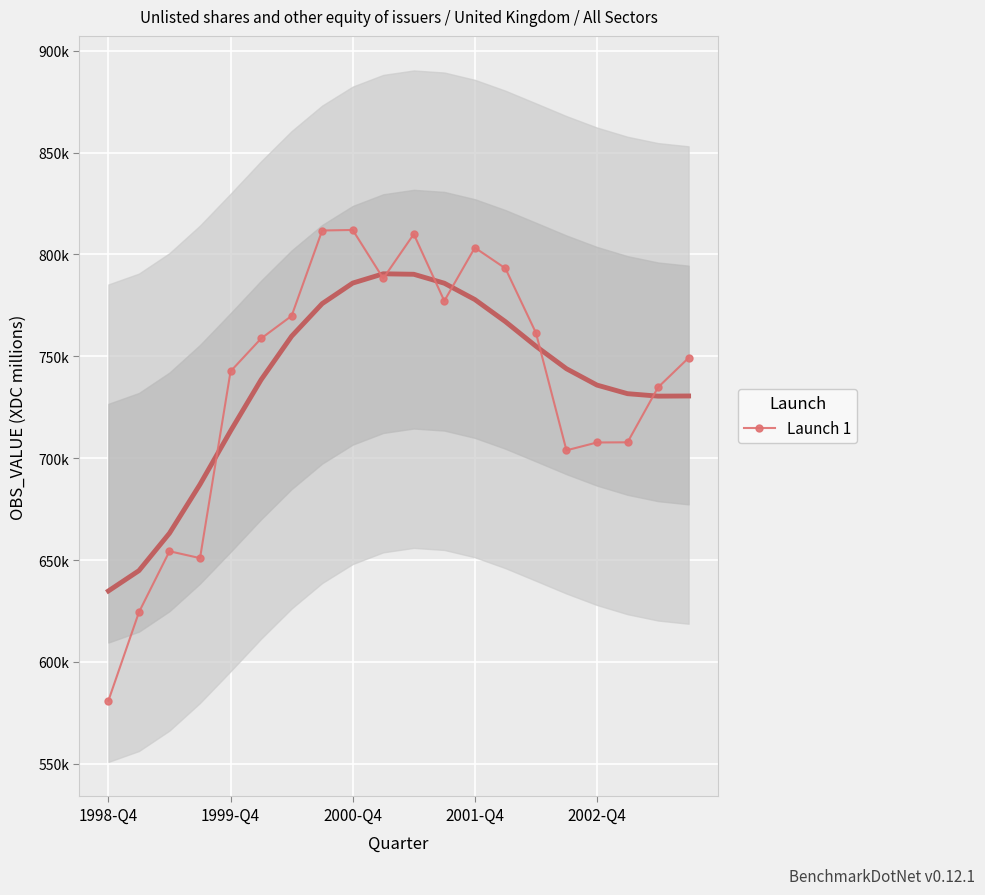

What position from the left is 1998-Q4?

1